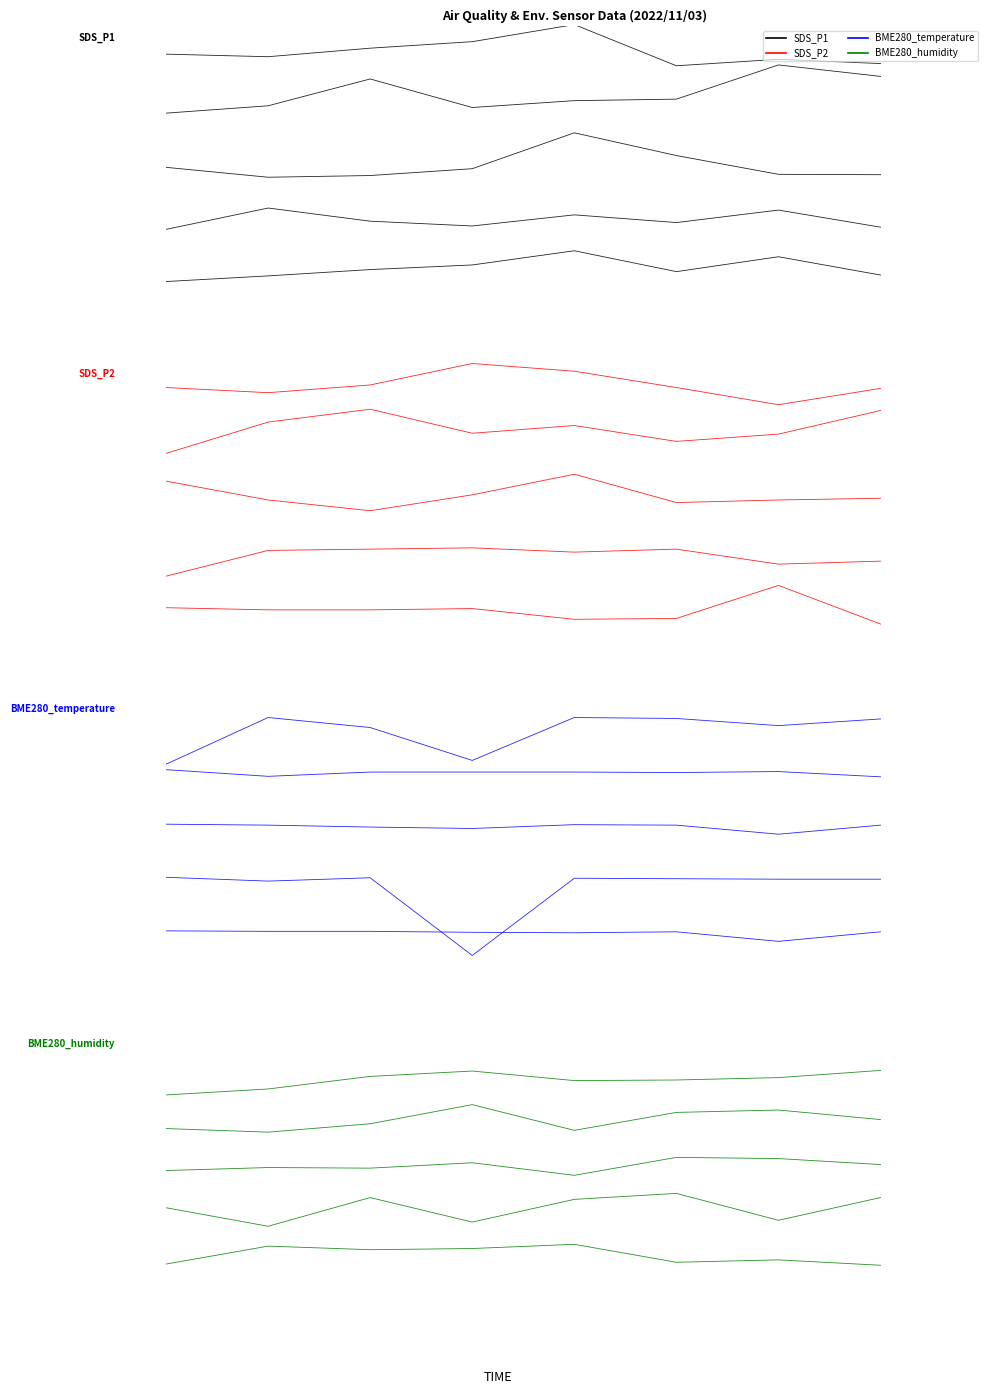

True or false: SDS_P2 has a value of 0.2 at 5.

True